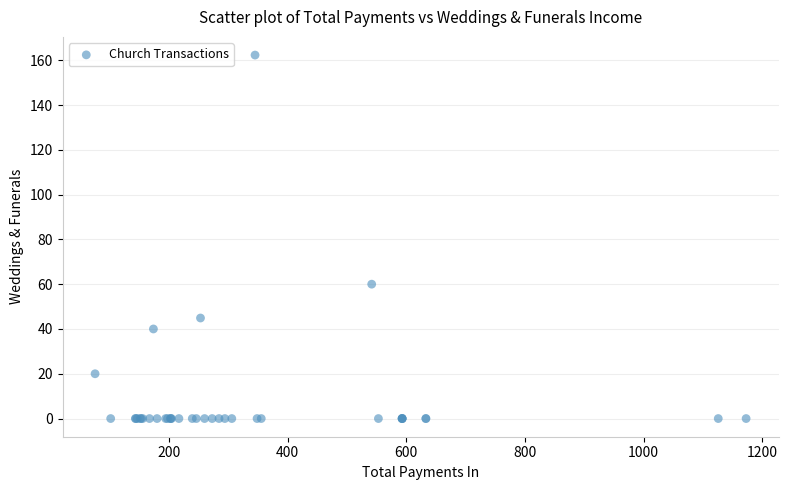

What Y value in the scatter plot is closest to 81?

60.0